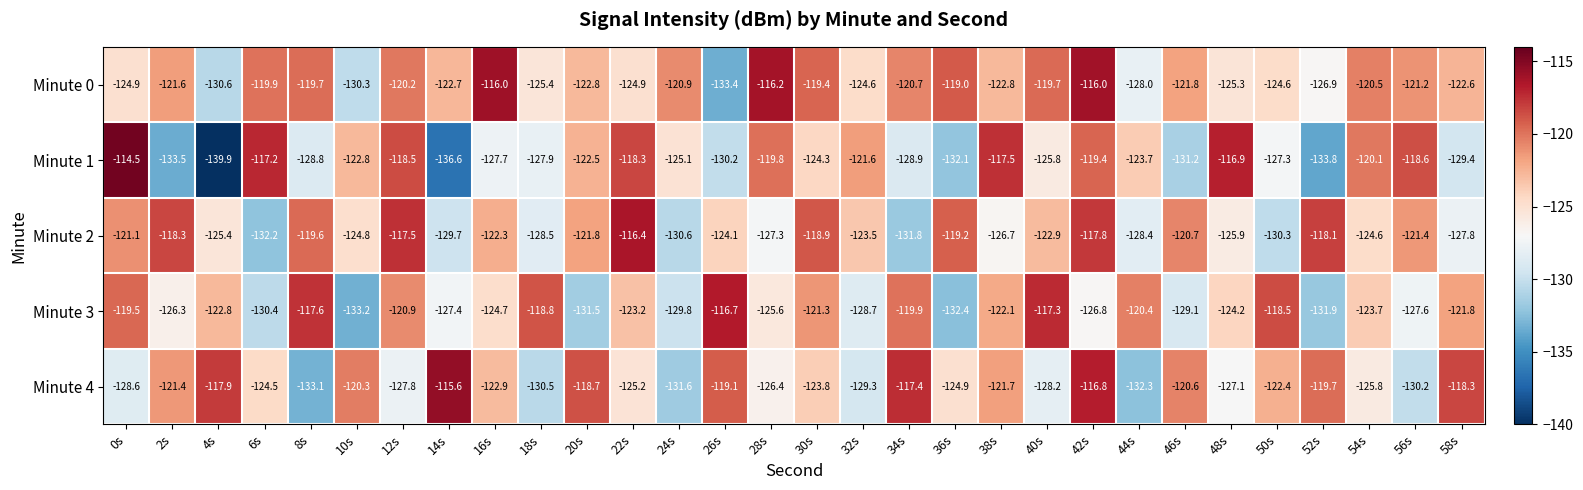

At 52s, list the series in order from smallest to largest.

Minute 1, Minute 3, Minute 0, Minute 4, Minute 2